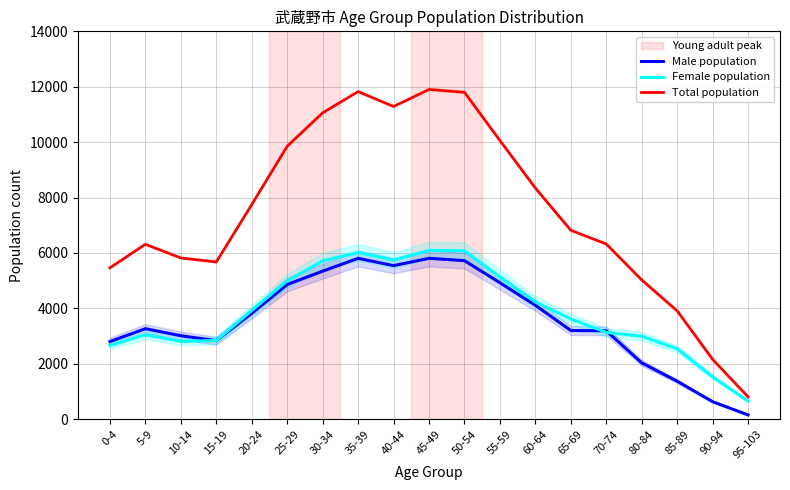

What is the sum of all Female population values?

73745